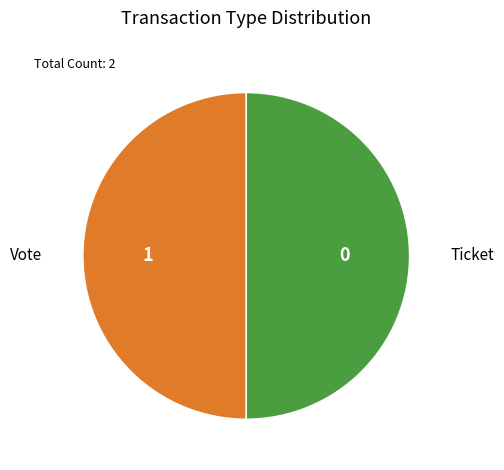

Which slice is the smallest?

Ticket tx